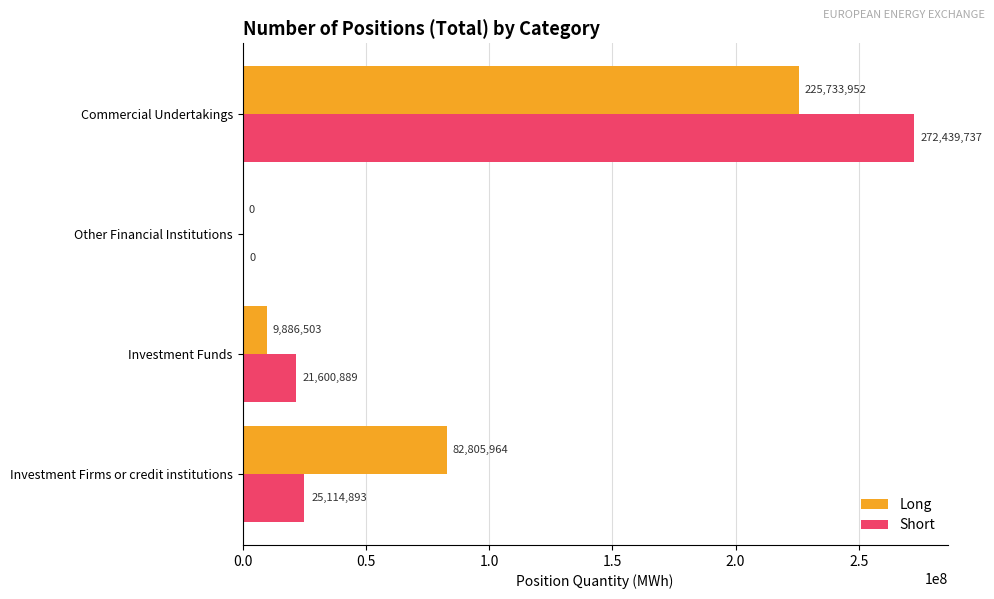

Is it true that Short equals 113923860 at Other Financial Institutions?

False